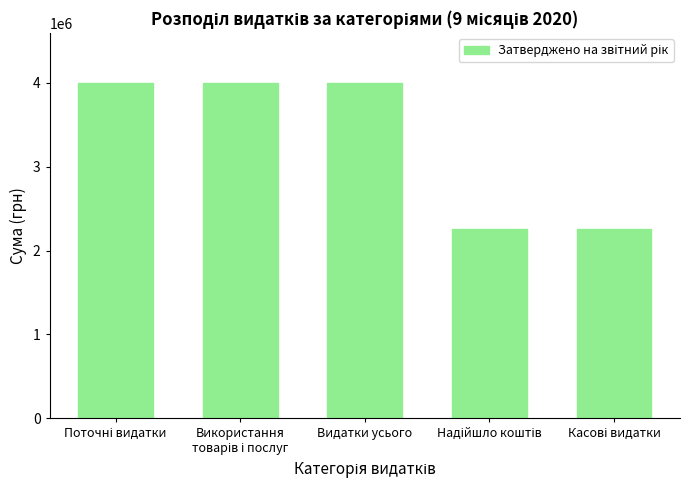

What is the value of the 1st bar from the left?

3990095.0